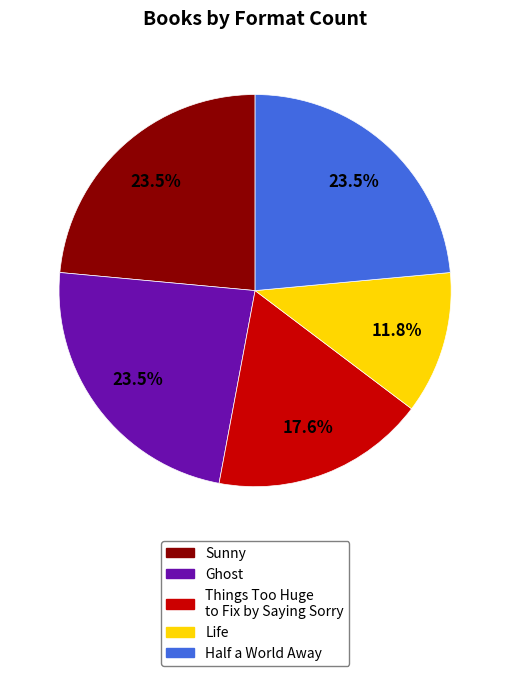

Which has a higher value, Things Too Huge to Fix by Saying Sorry or Ghost?

Ghost